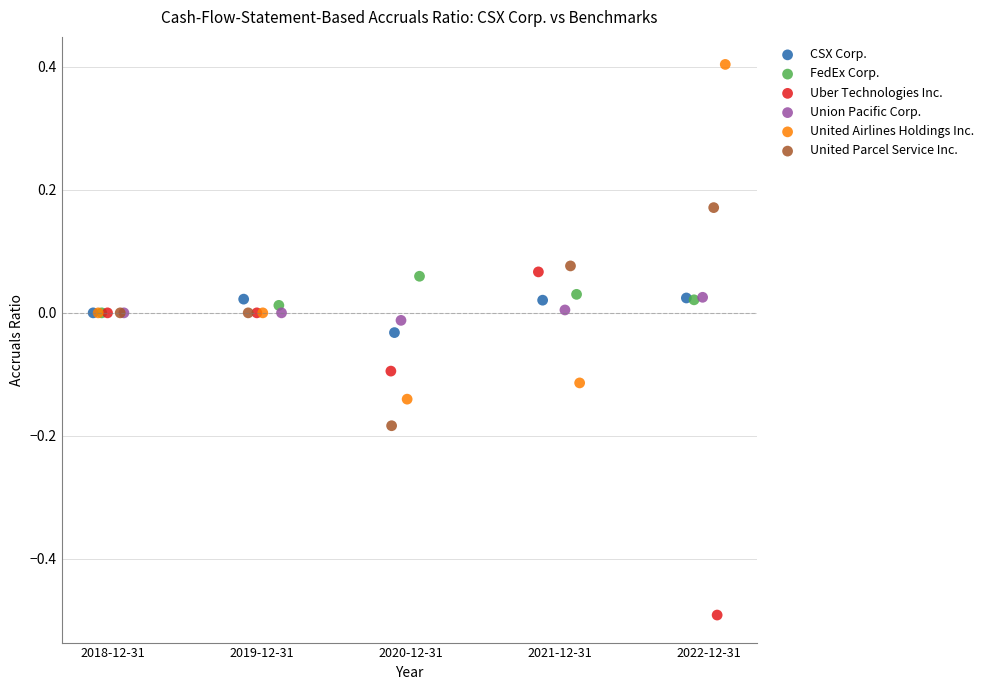

Which series has the largest Y range (max minus min)?

Uber Technologies Inc.